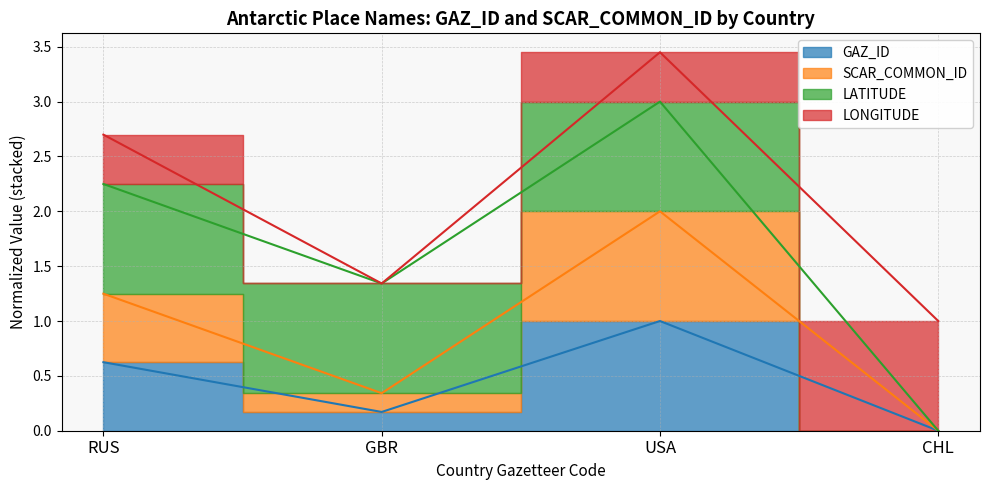

The GAZ_ID series shows -1.1 at CHL. True or false?

False